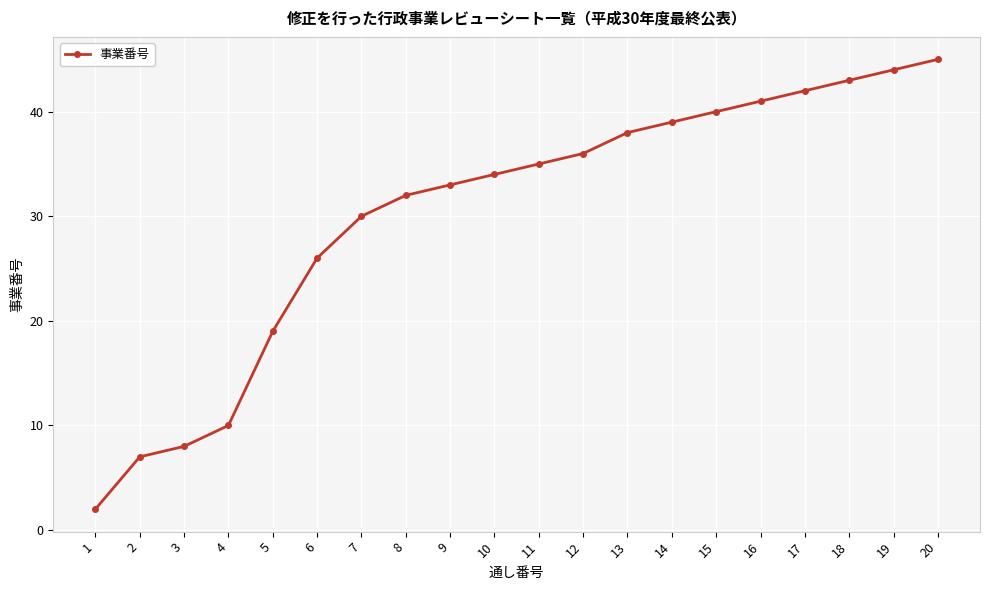

How many values are below 35?

10